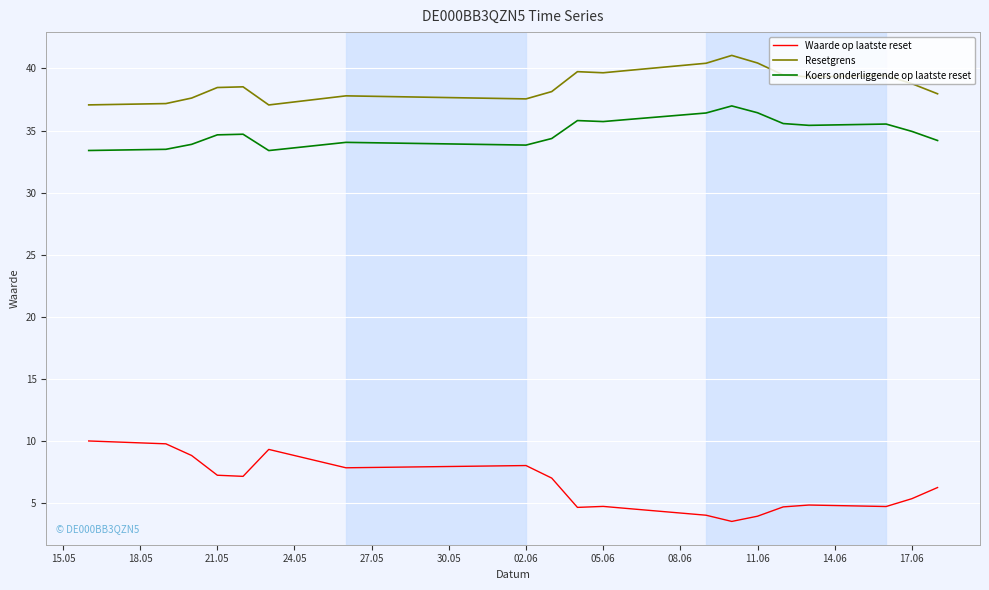

Does the chart have visible grid lines?

Yes